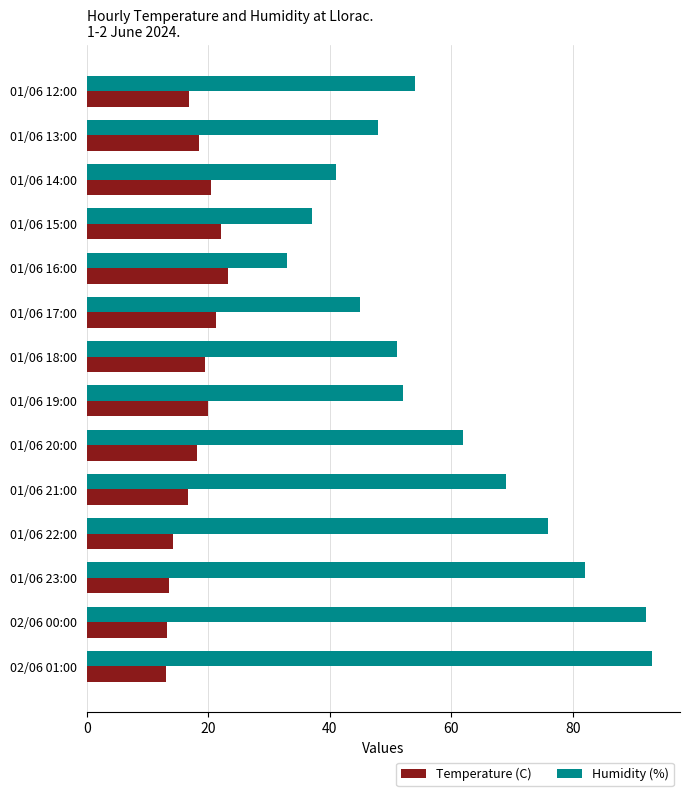

The Humidity (%) series shows 107.6 at 01/06 22:00. True or false?

False